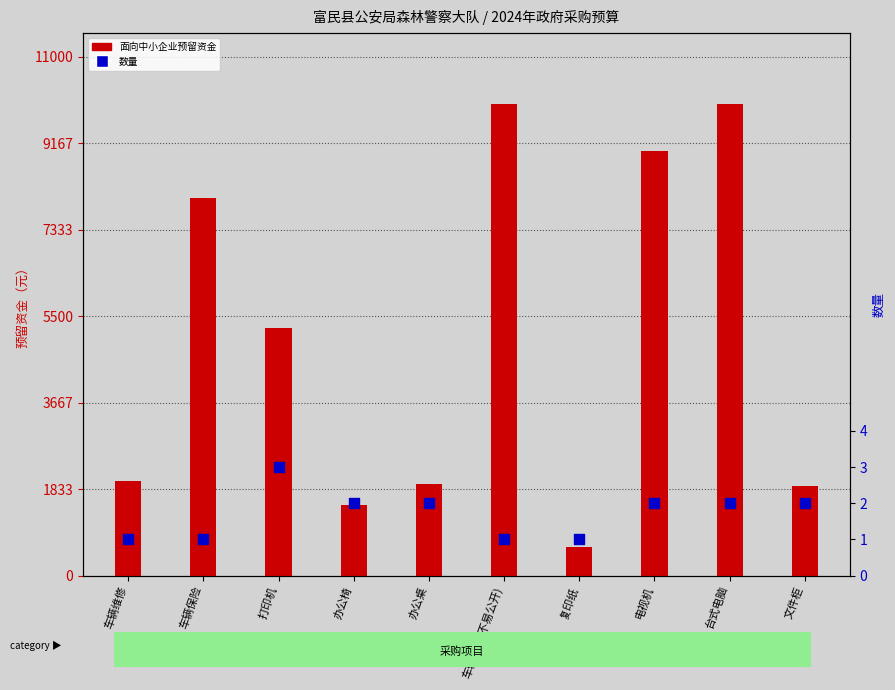

What is the total value across all series at 台式电脑?

10002